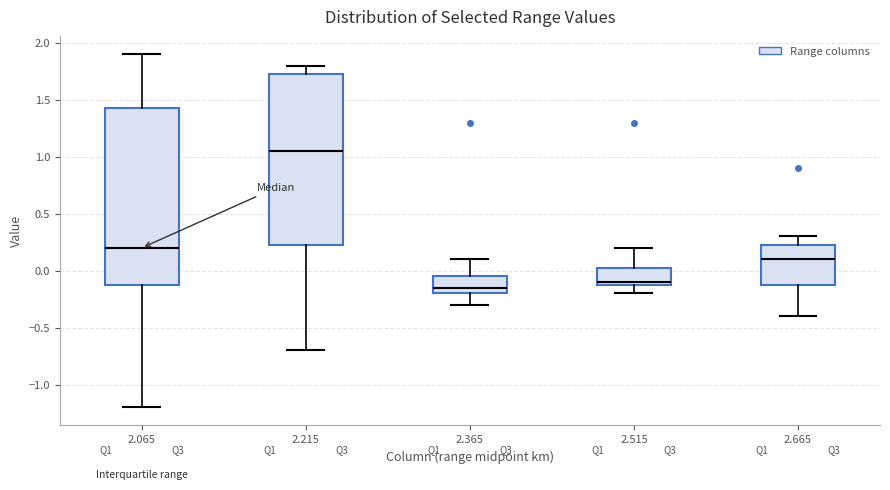

Reading left to right, read every box against the y-axis: the position of its median line, the range the box covers, and the ends of its whiskers. The values are not printed on the chart, so give them approximately, as read against the axis.

2.065: median 0.20, box -0.10 to 1.45, whiskers -1.20 to 1.90
2.215: median 1.05, box 0.25 to 1.75, whiskers -0.70 to 1.80
2.365: median -0.15, box -0.20 to -0.05, whiskers -0.30 to 0.10
2.515: median -0.10 (just above the box's lower edge), box -0.10 to 0.05, whiskers -0.20 to 0.20
2.665: median 0.10, box -0.10 to 0.25, whiskers -0.40 to 0.30